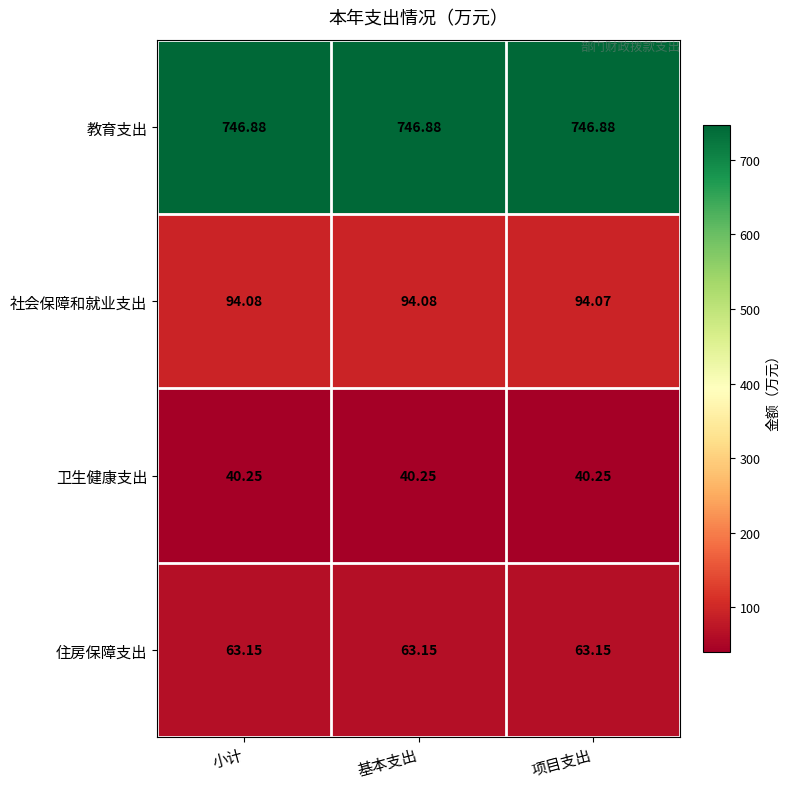

Which series has the largest total across all categories?

教育支出